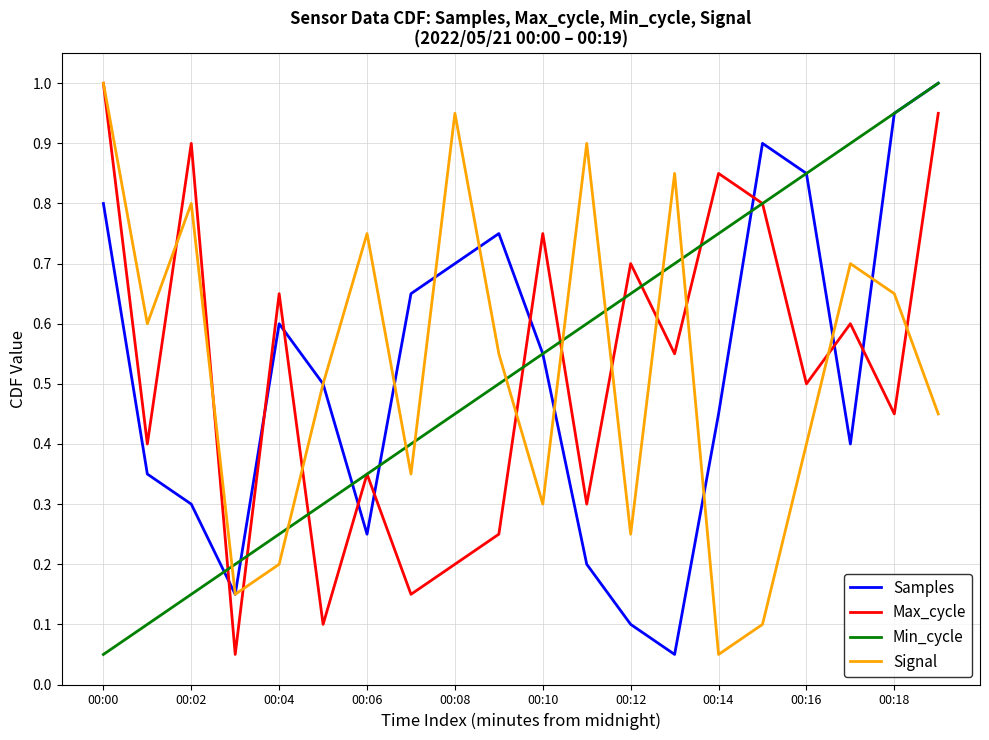

After their last crossing, which series has the higher values: Min_cycle or Signal?

Min_cycle